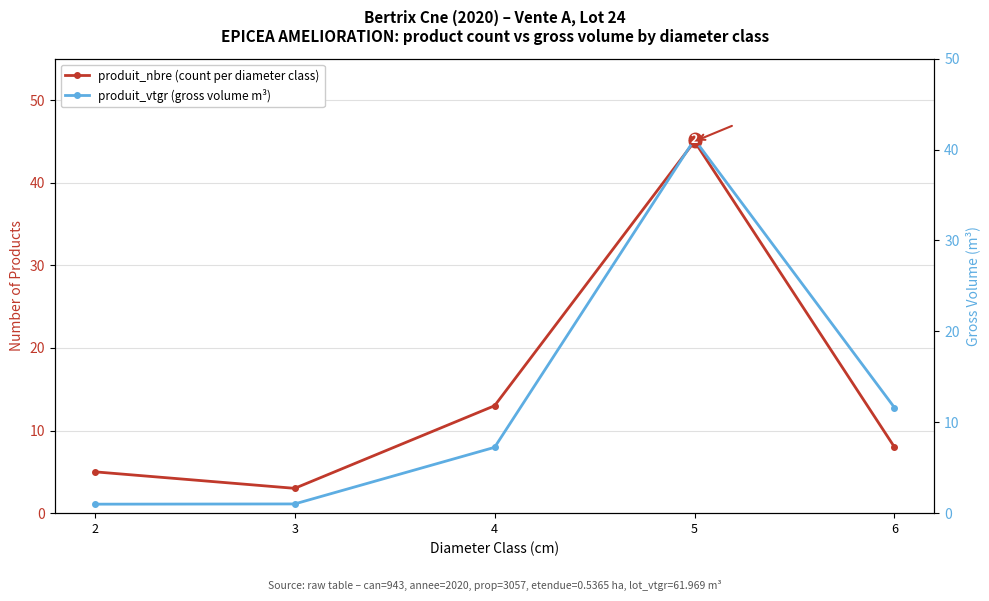

How many data points in produit_vtgr (gross volume m³) are less than 7?

2